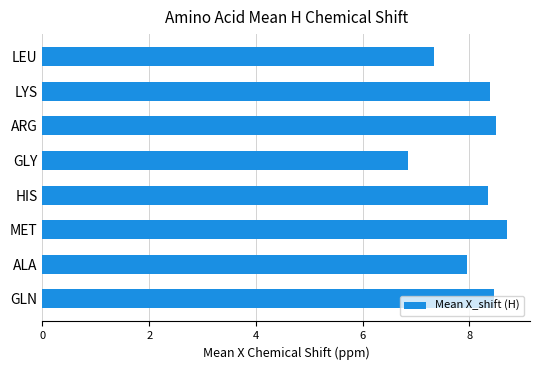

Which label corresponds to the smallest value in the chart?

GLY